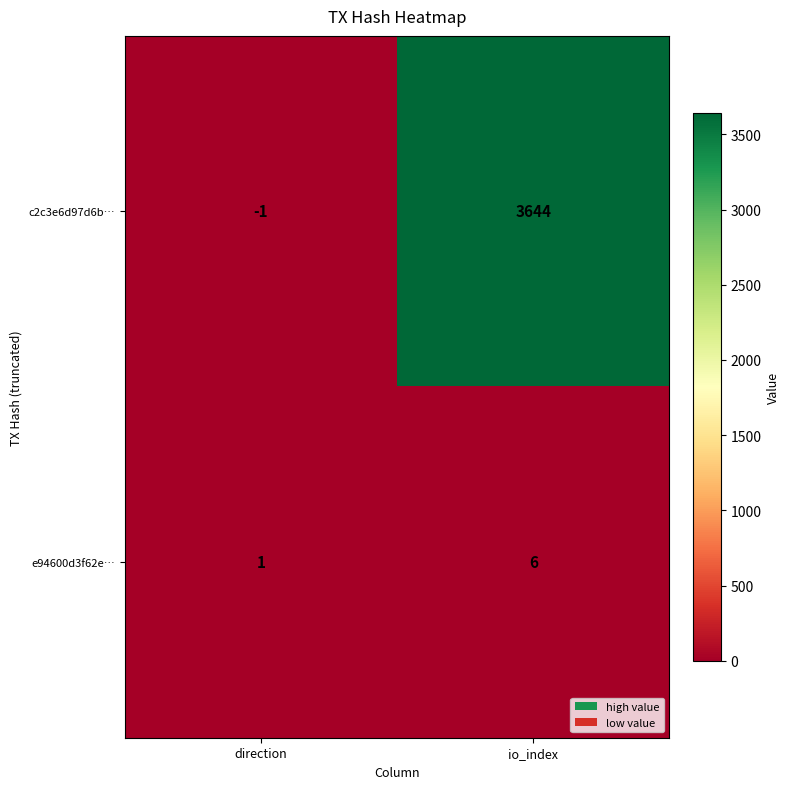

List the series in order of their peak value, highest first.

c2c3e6d97d6b…, e94600d3f62e…